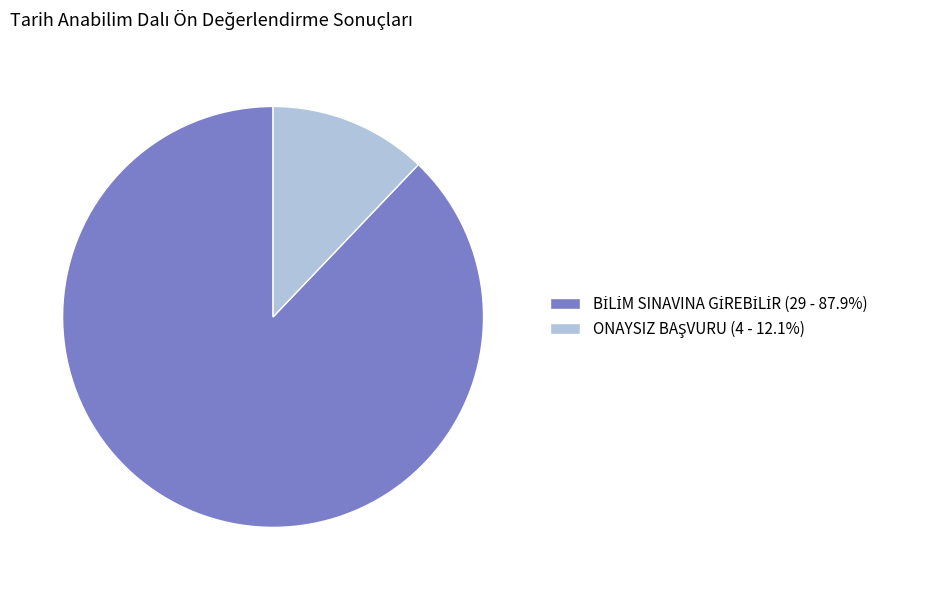

Does any single category account for the majority?

Yes